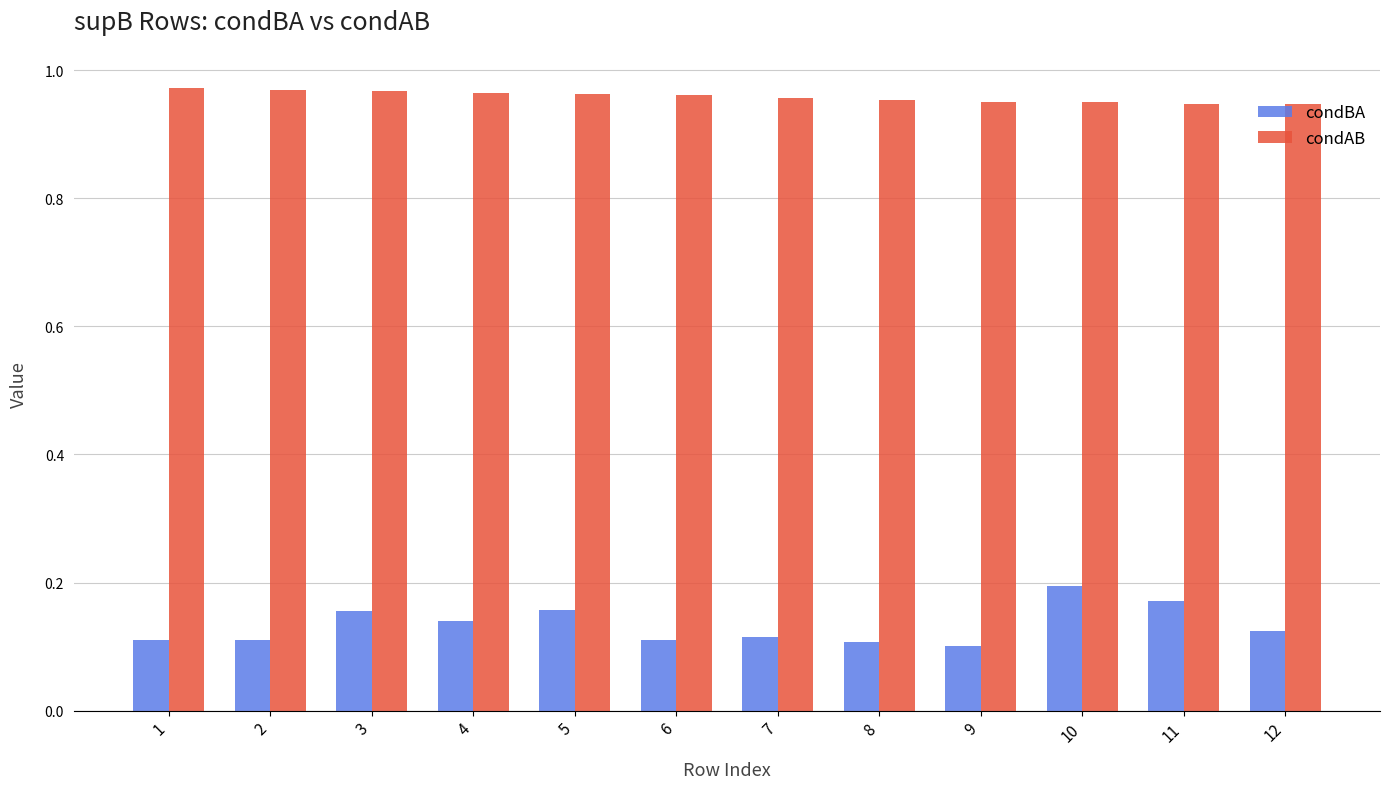

Count the condAB values in the range 0 to 1.

12